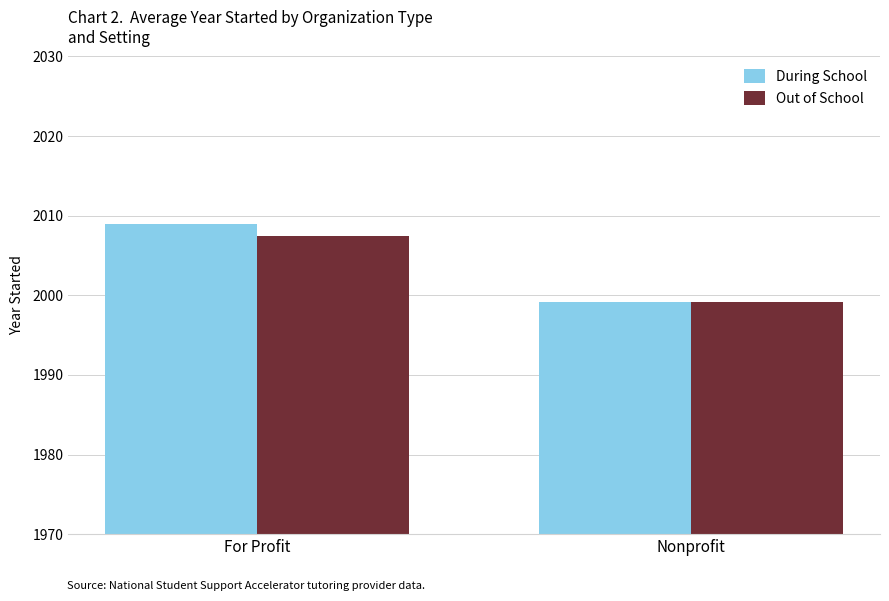

What is the minimum value for Out of School?

1999.1